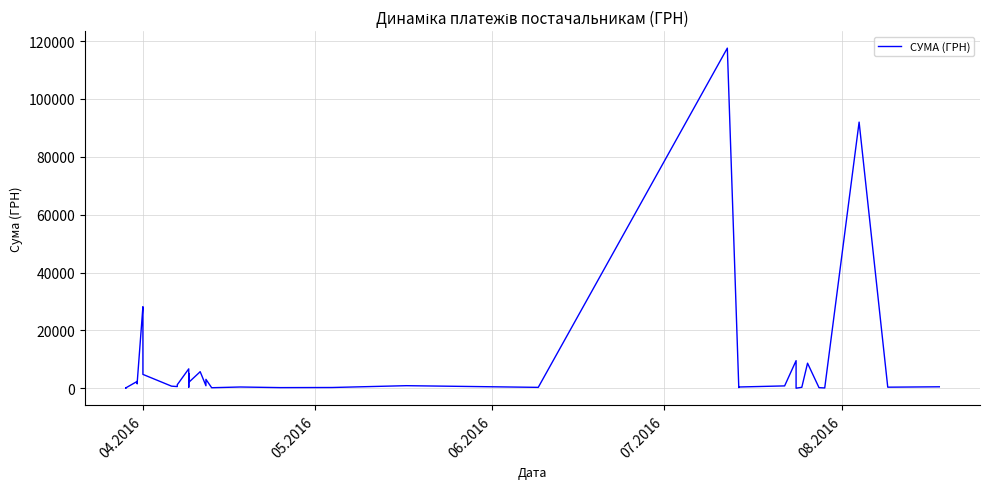

How many points are higher than both their immediate neighbors (excluding endpoints)?

13